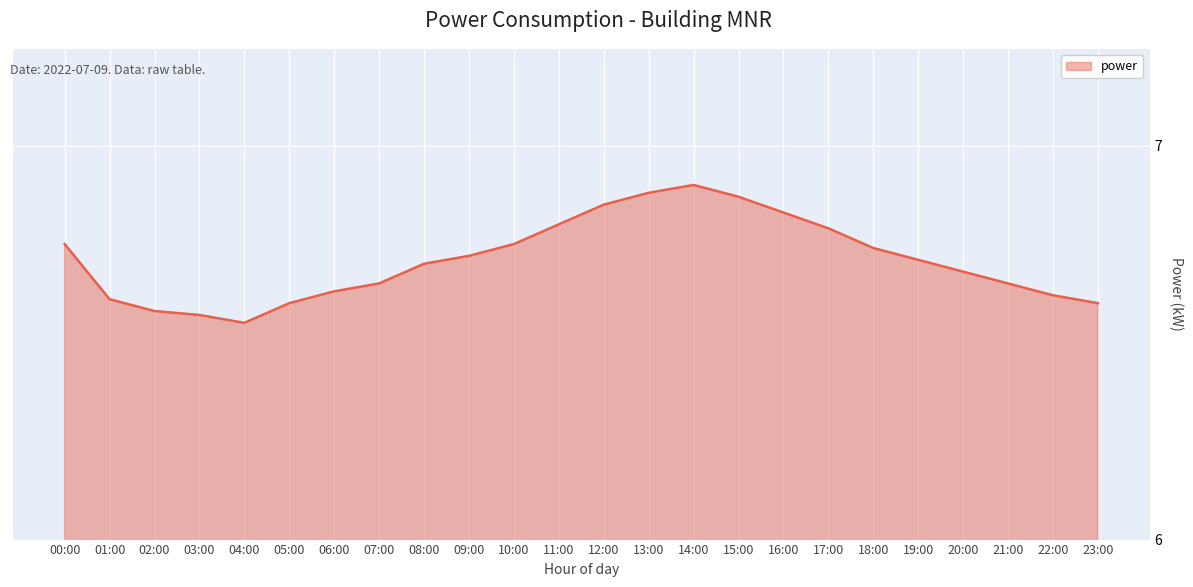

What position from the left is 21:00?

22